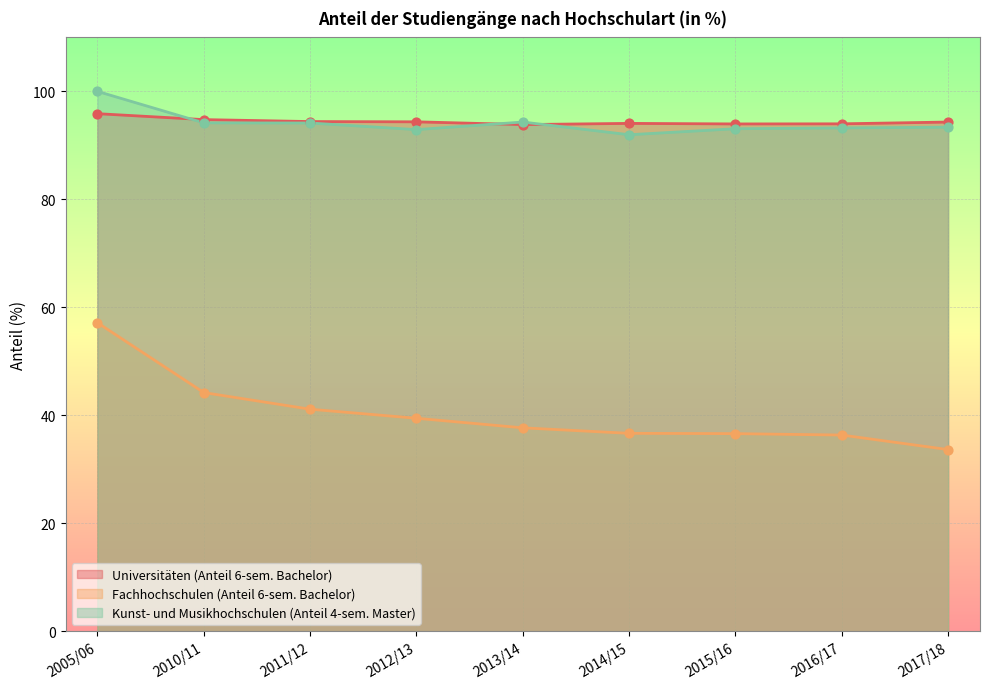

Which series has the widest spread of Y values?

Fachhochschulen (Anteil 6-sem. Bachelor)